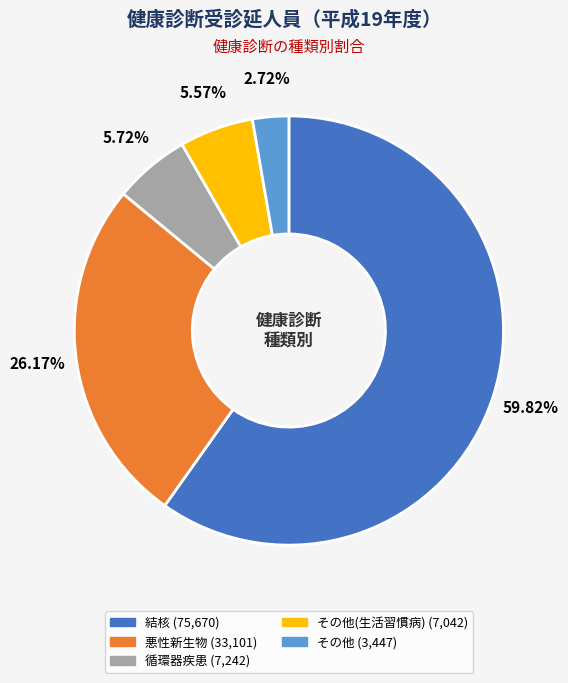

Is there any slice that represents more than half of the pie?

Yes